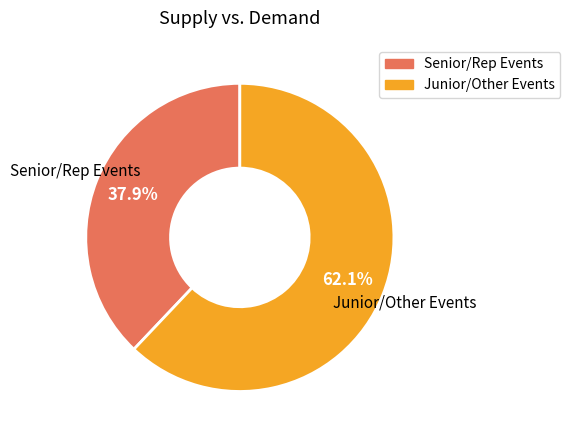

Does any single category account for the majority?

Yes